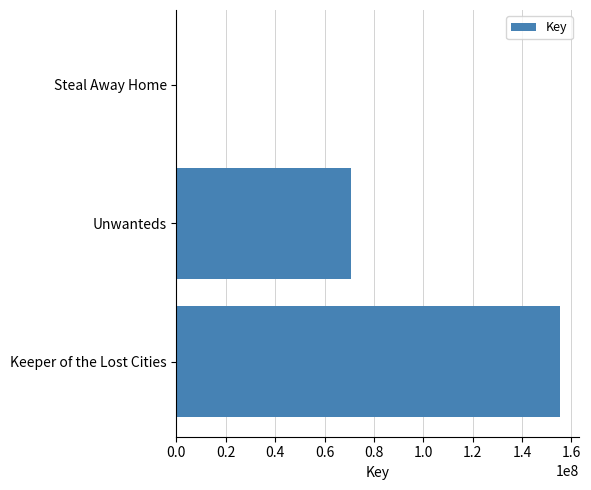

Which label corresponds to the largest value in the chart?

Keeper of the Lost Cities